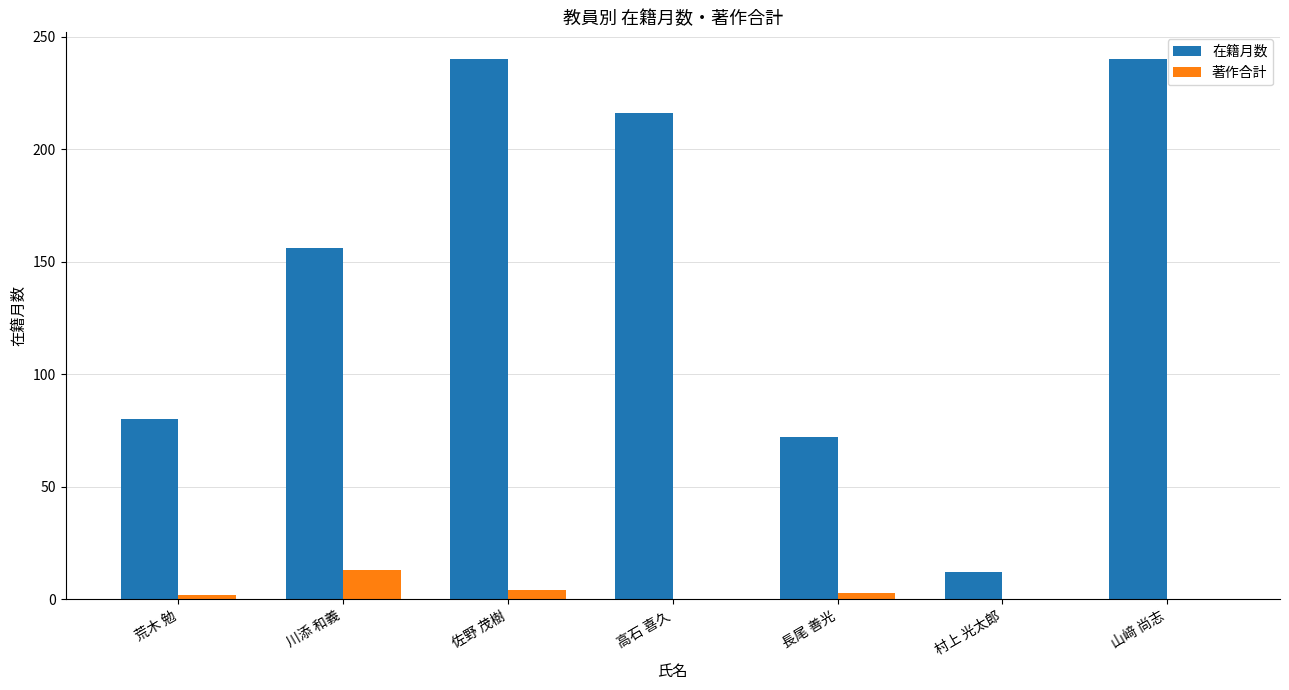

At which label is 在籍月数 closest to 126?

川添 和義